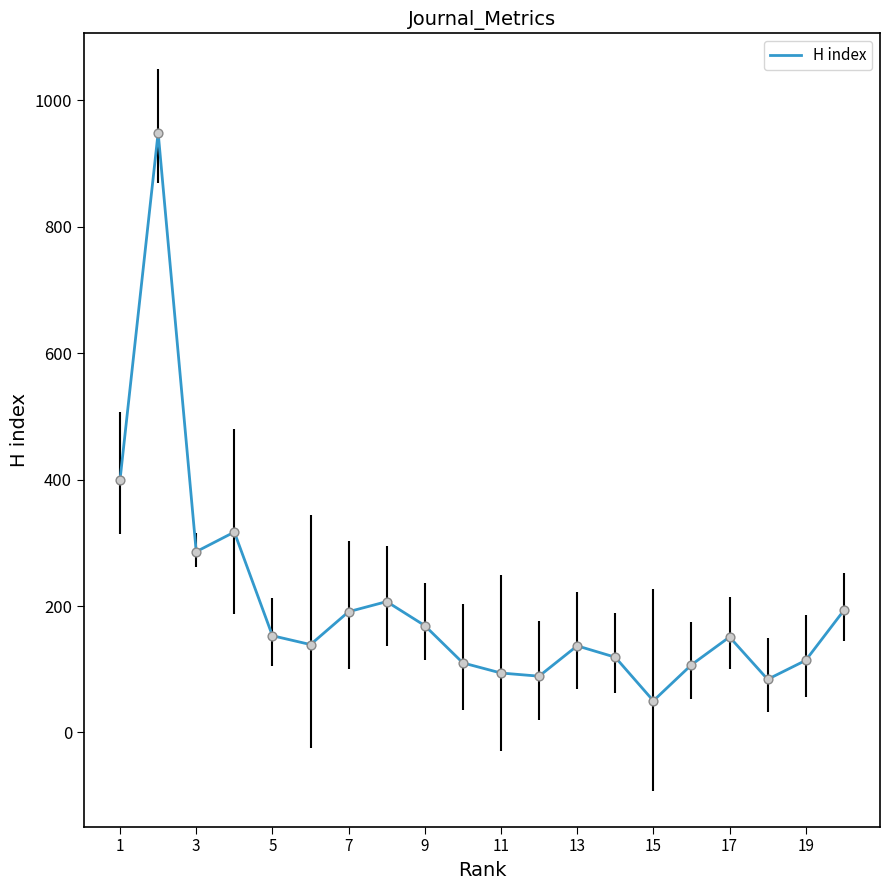

What is the difference between the maximum and minimum values?

899